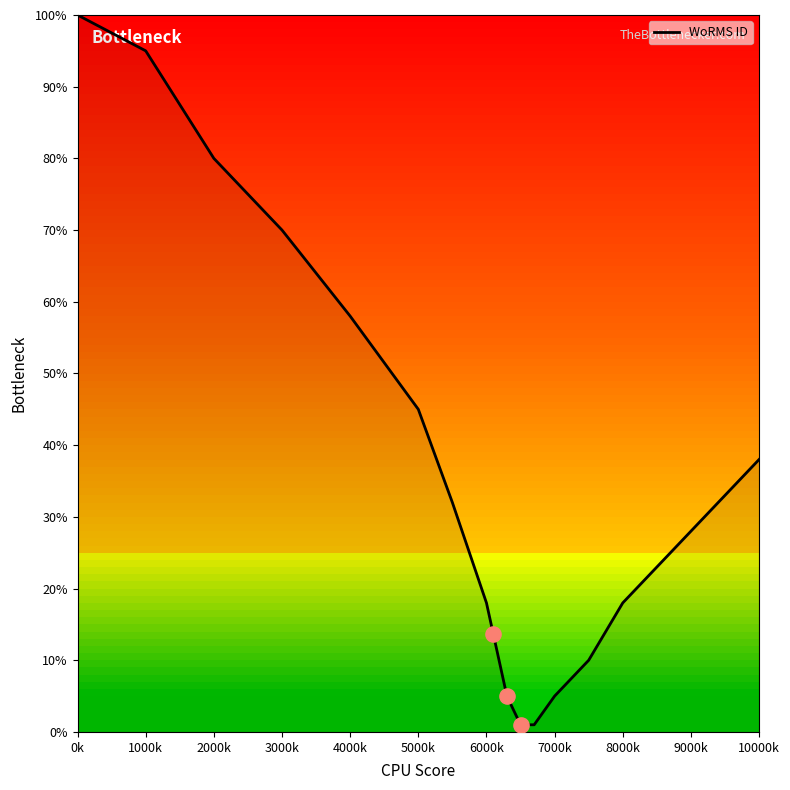

At which label is WoRMS ID closest to 50?

5000k